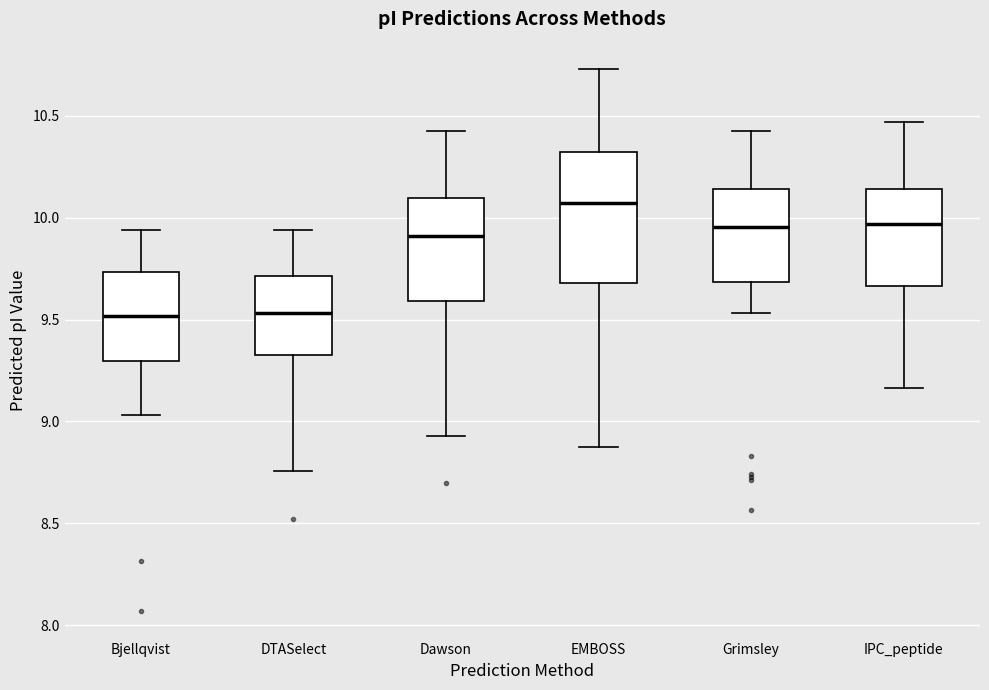

Comparing the boxes themselves (not the whiskers), which one is the tallest?

EMBOSS